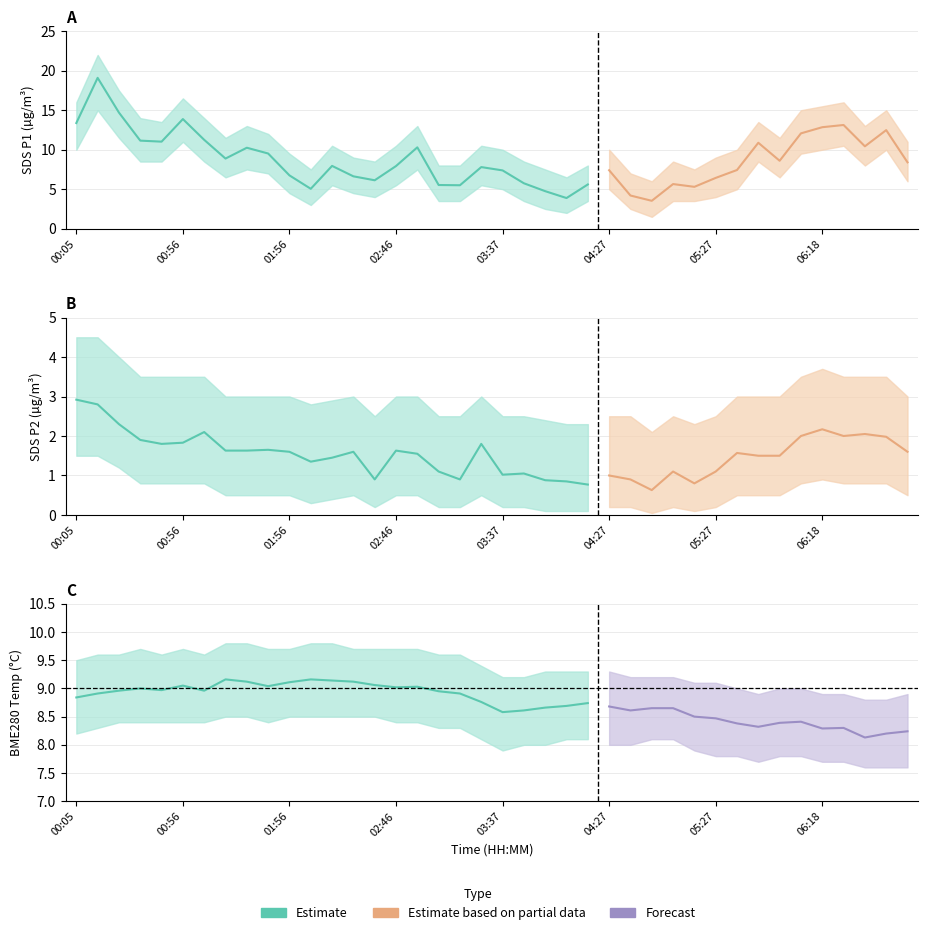

Is it true that SDS_P1 equals 1.8 at 03:27?

False